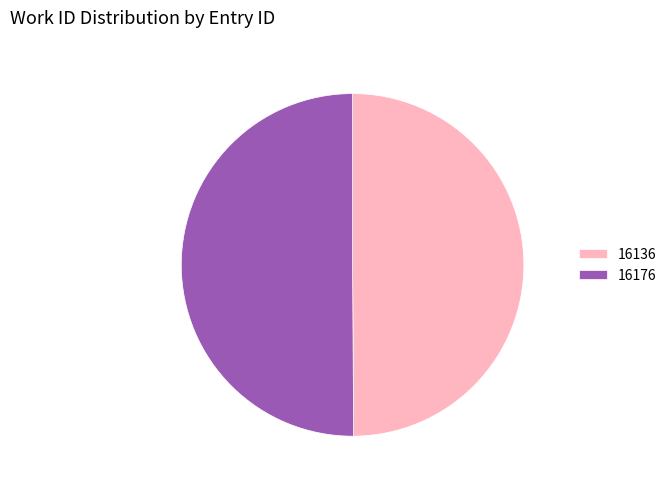

How many slices are in this pie chart?

2